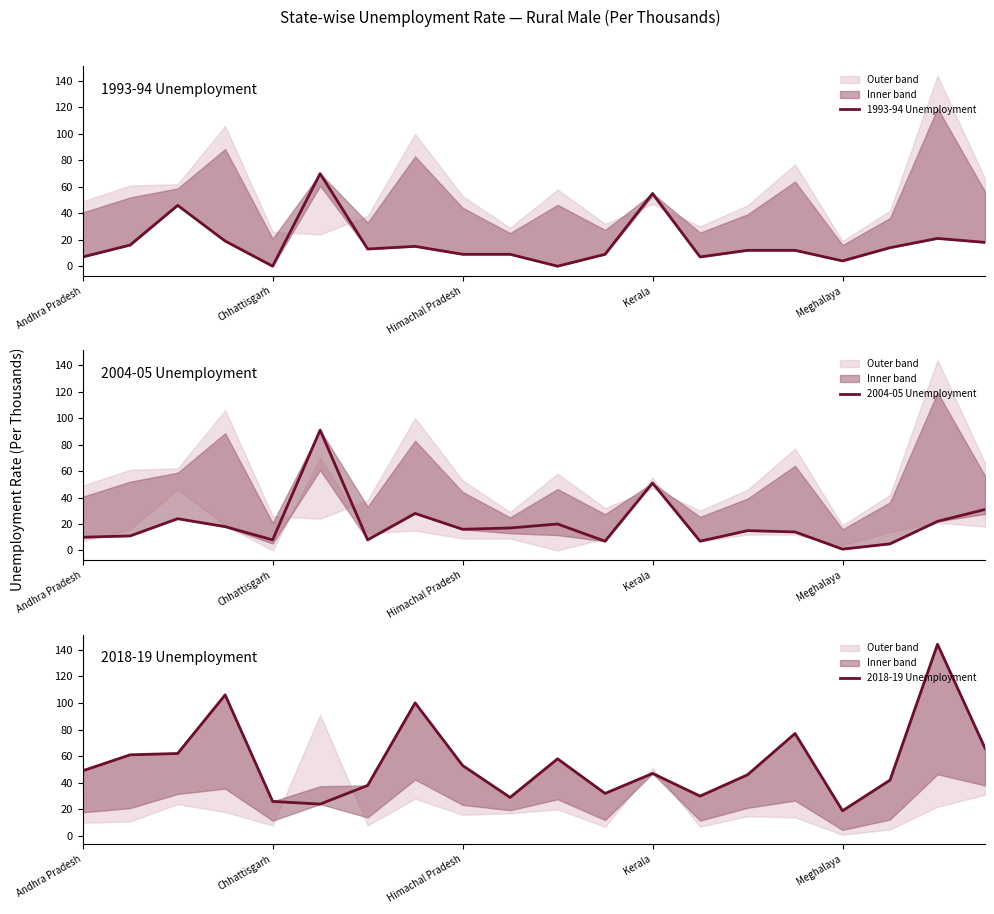

The value of 1993-94 Unemployment at 11 is 9. True or false?

True